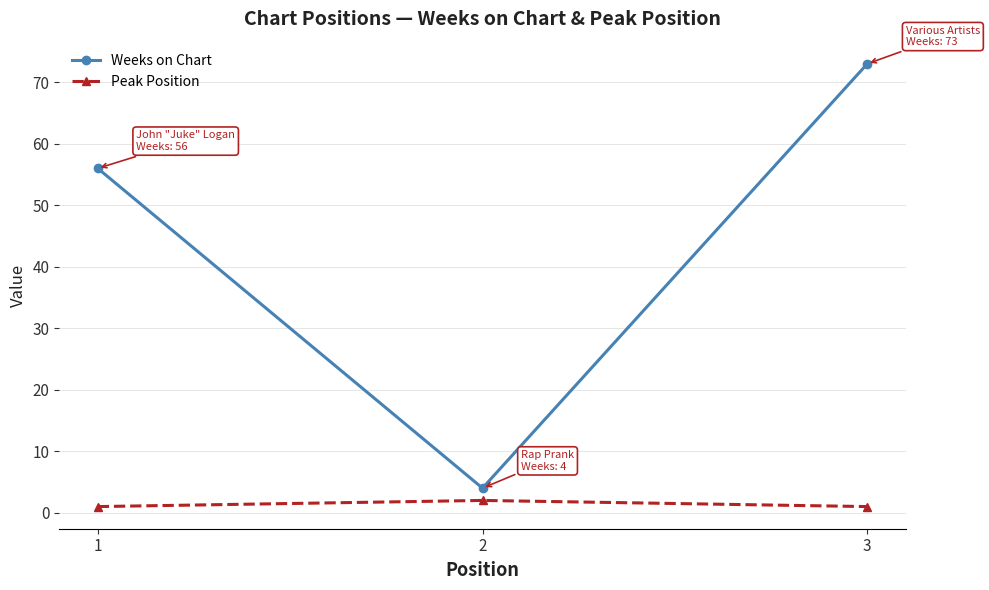

At which category is the sum across all series the highest?

3